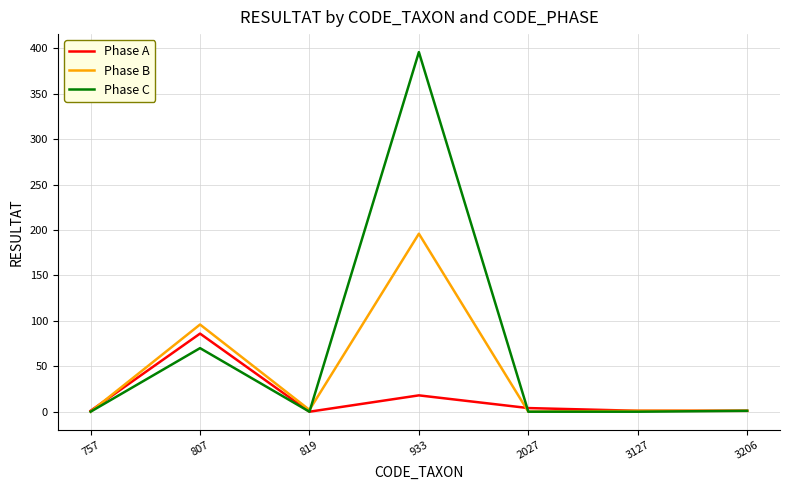

At which category does Phase A reach its first local peak?

807